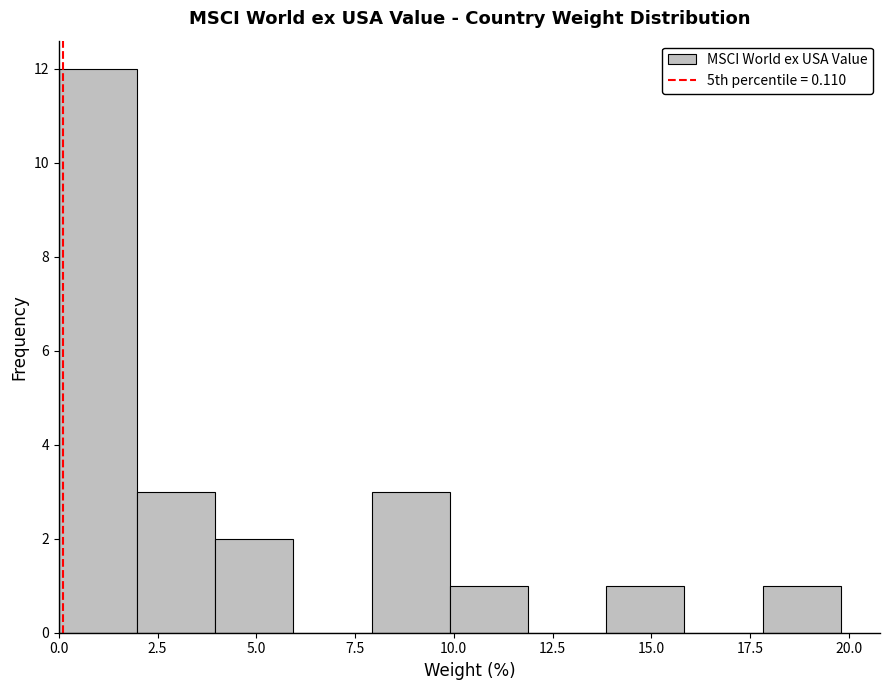

Read against the x-axis, roughly where is the centre of the tallest bar?

1.0